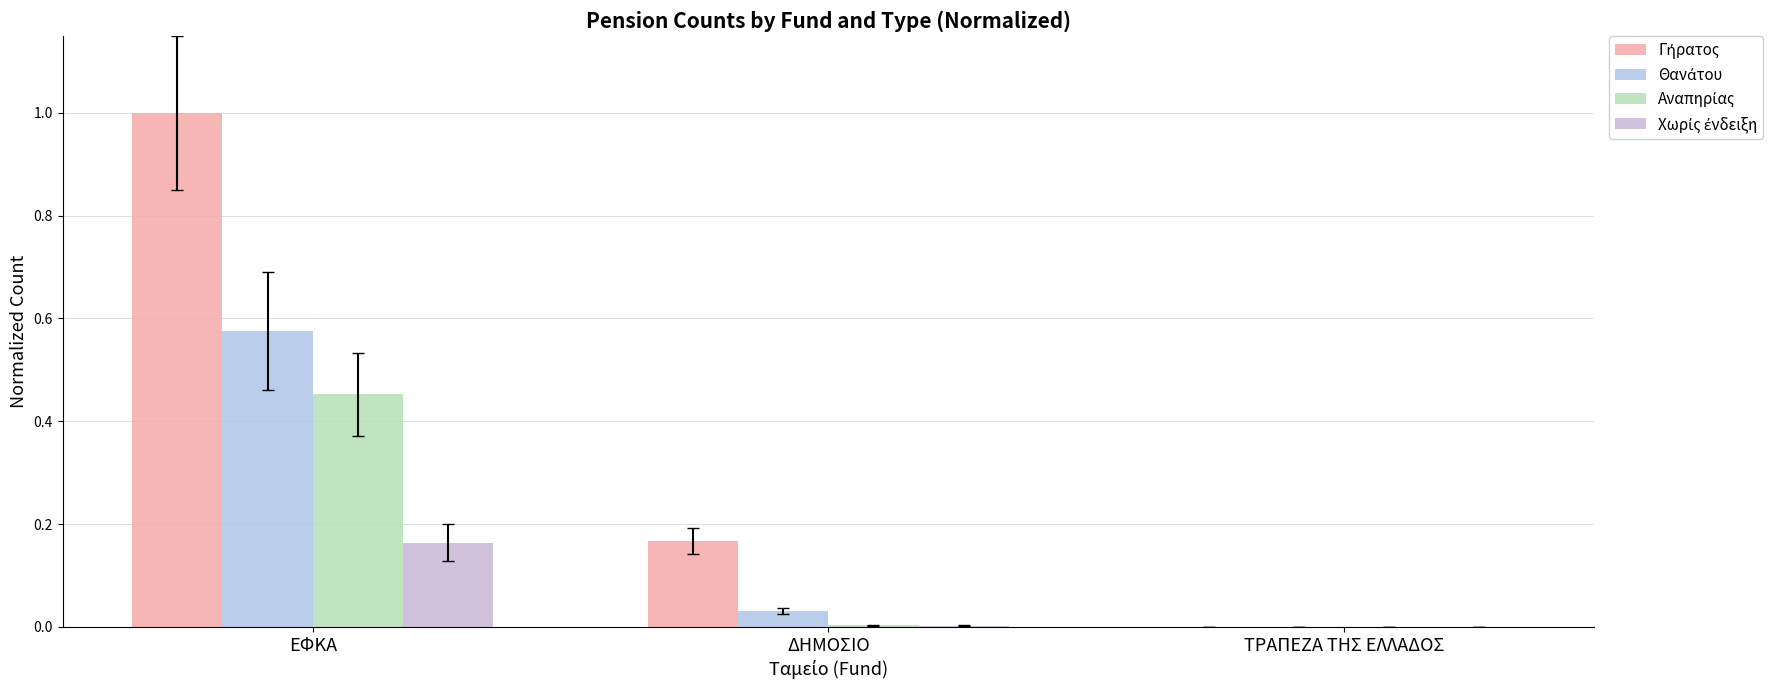

Count the number of data series in this chart.

4